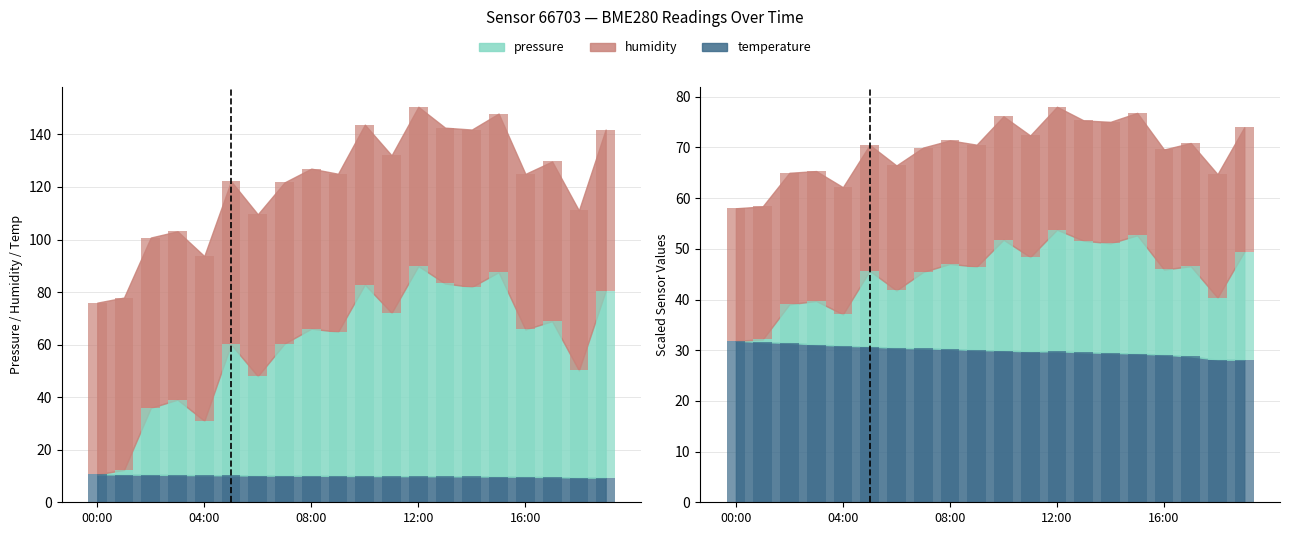

Is the value of humidity_bar at 00:00 greater than the value of temperature_bar at 19?

No